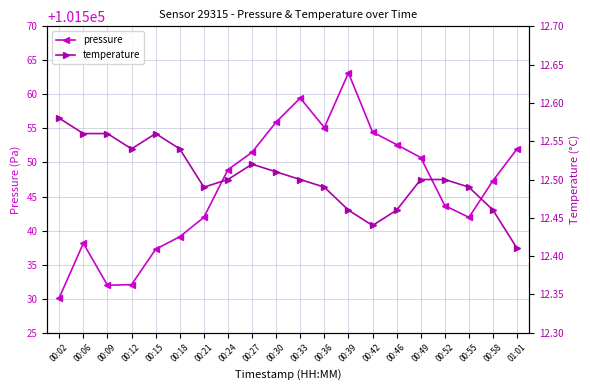

What is the value of the pressure point at the 8th from the left?

101548.9